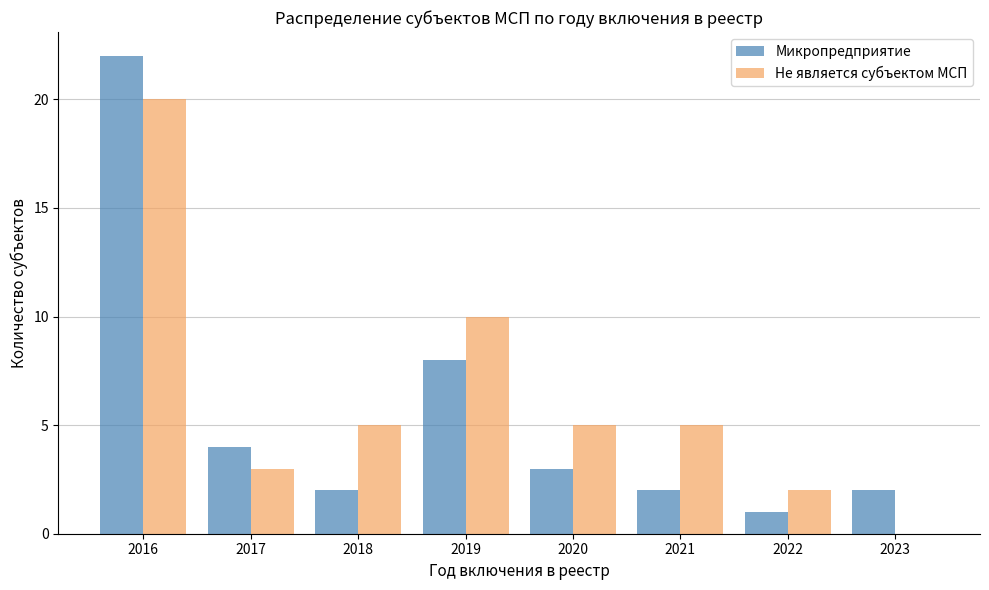

Reading left to right, what are all the values shown in this chart?

Микропредприятие: 2016=22	2017=4	2018=2	2019=8	2020=3	2021=2	2022=1	2023=2
Не является субъектом МСП: 2016=20	2017=3	2018=5	2019=10	2020=5	2021=5	2022=2	2023=0